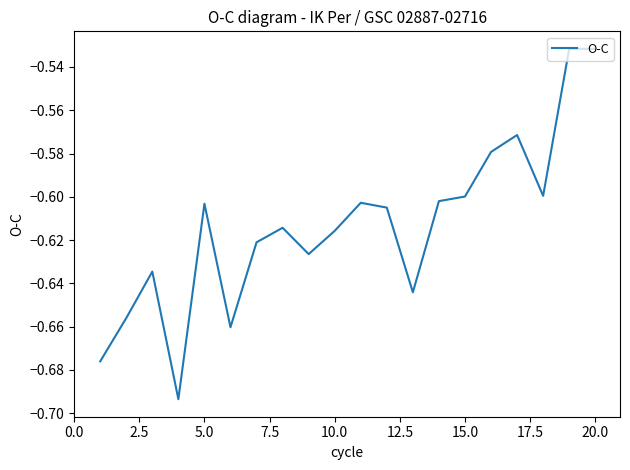

What is the difference between the second highest and second lowest values?

0.1